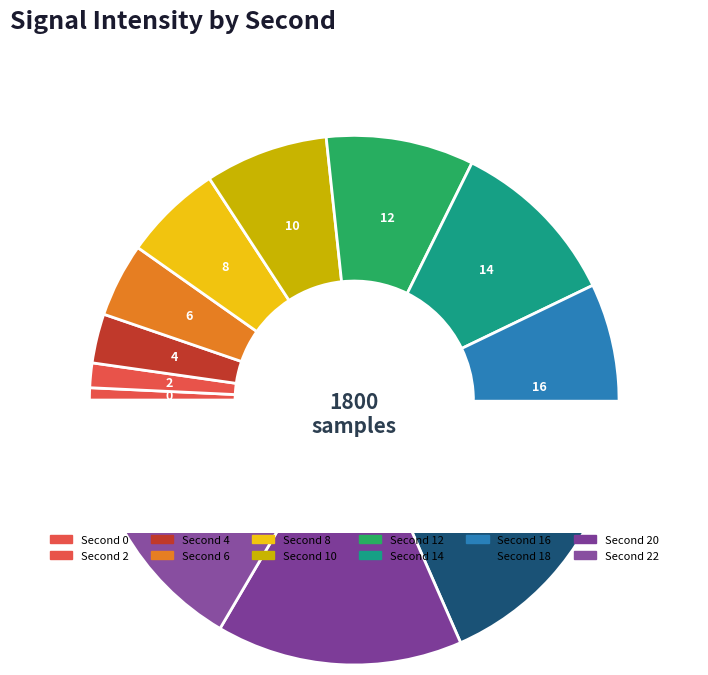

The 2 slice represents 1% of the pie. True or false?

False